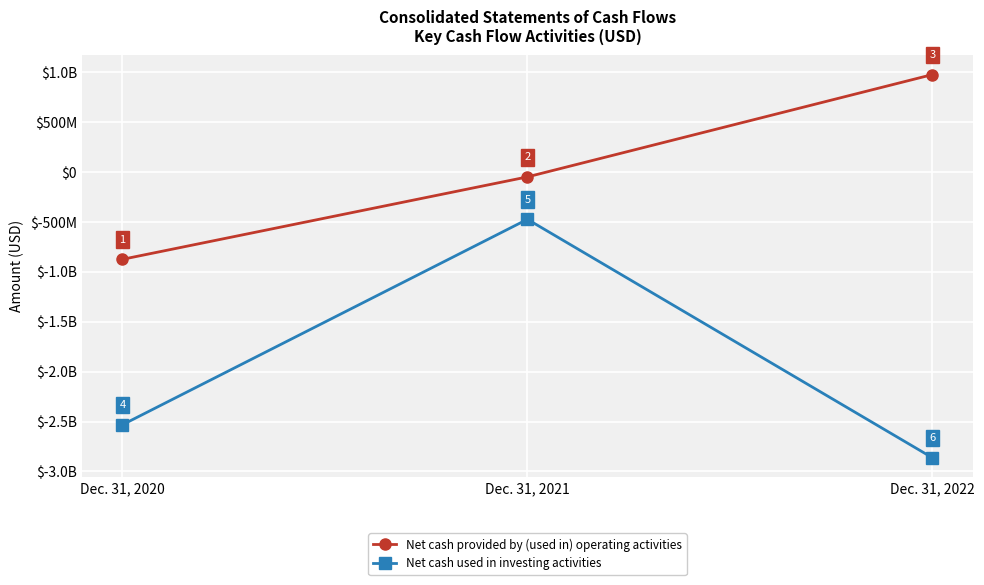

Is this an area chart (filled region under the line)?

No